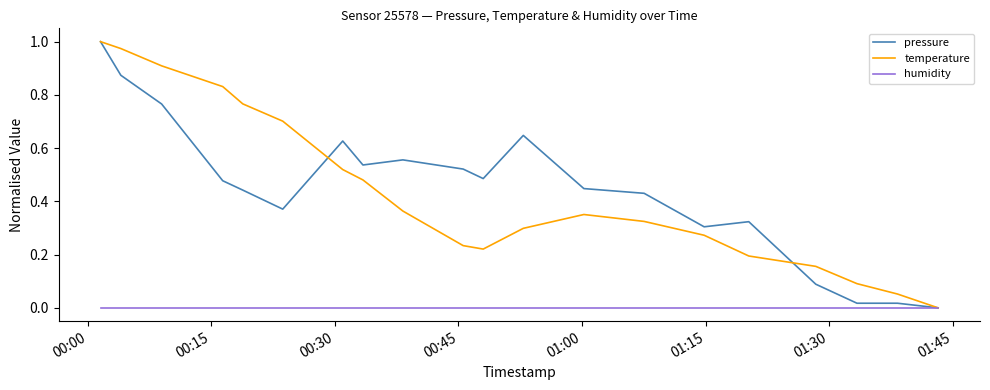

How many lines are shown in the chart?

3